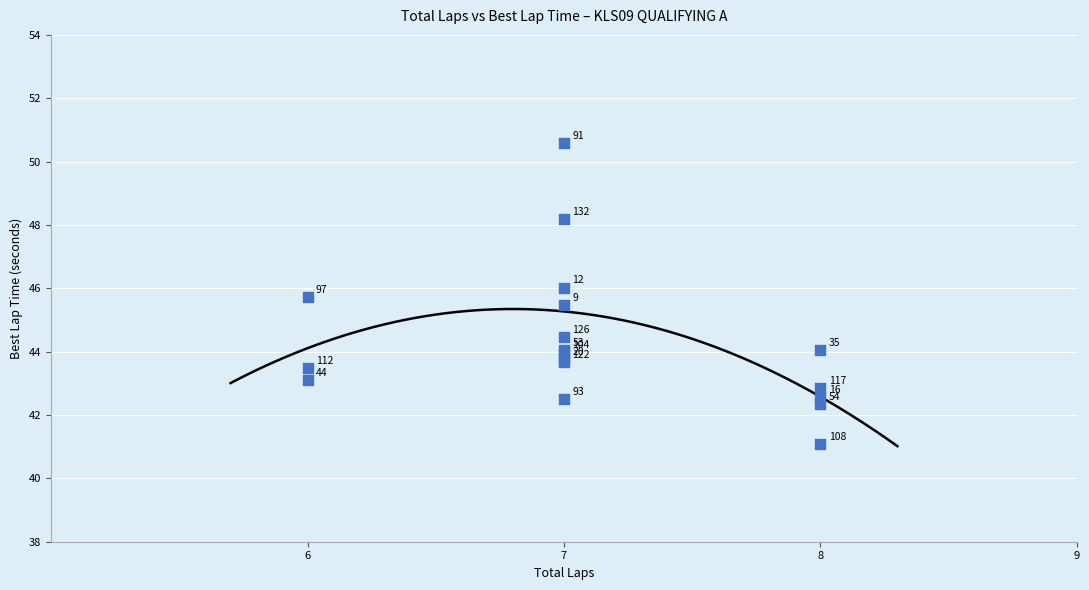

What Y value in the scatter plot is closest to 45?

45.5